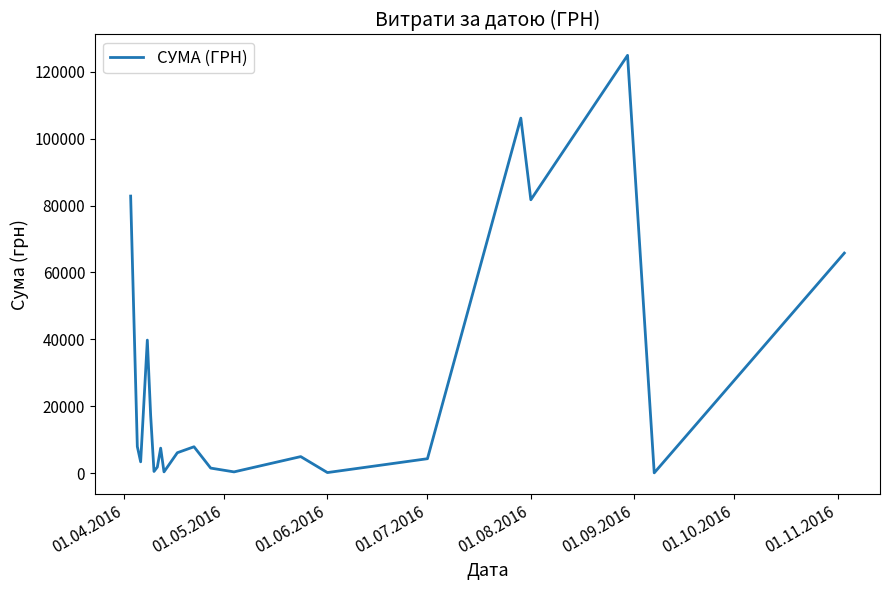

What is the greatest value displayed?

124904.8